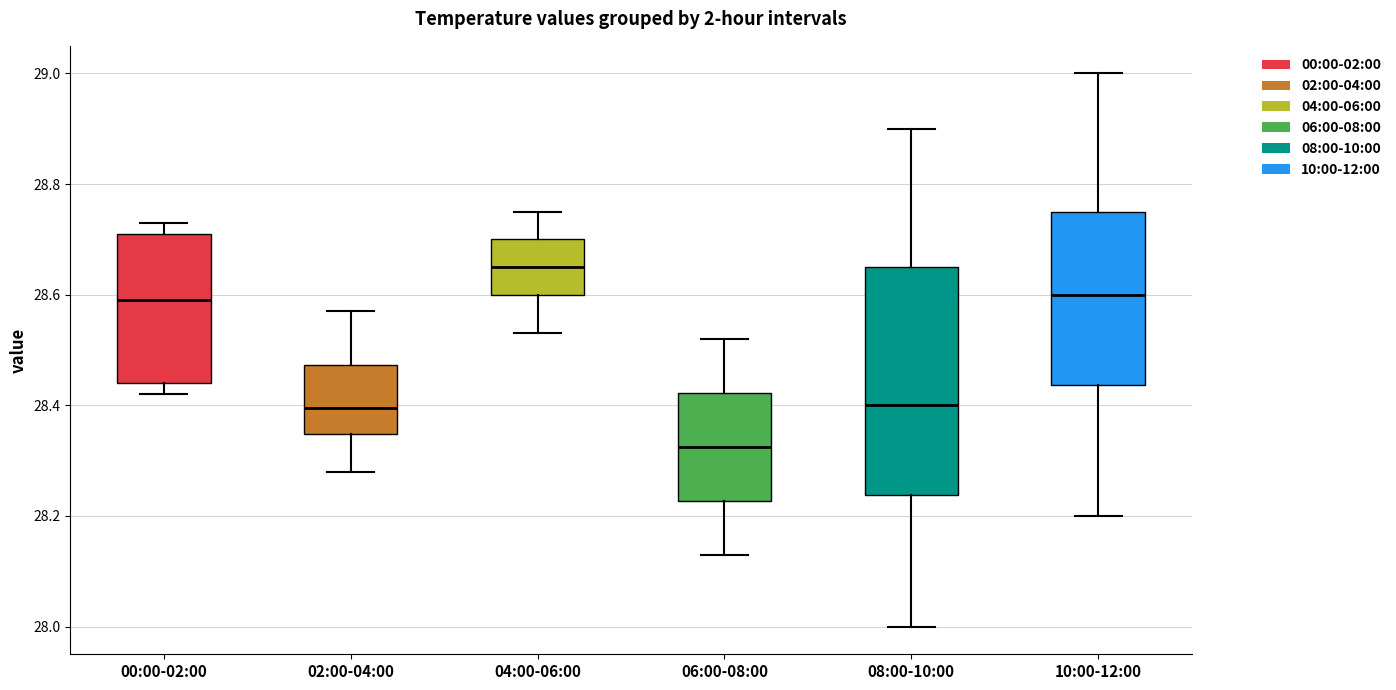

Where does the median line of the box for 06:00-08:00 sit on the y-axis? The values are not printed on the chart, so give them approximately, as read against the axis.

28.32